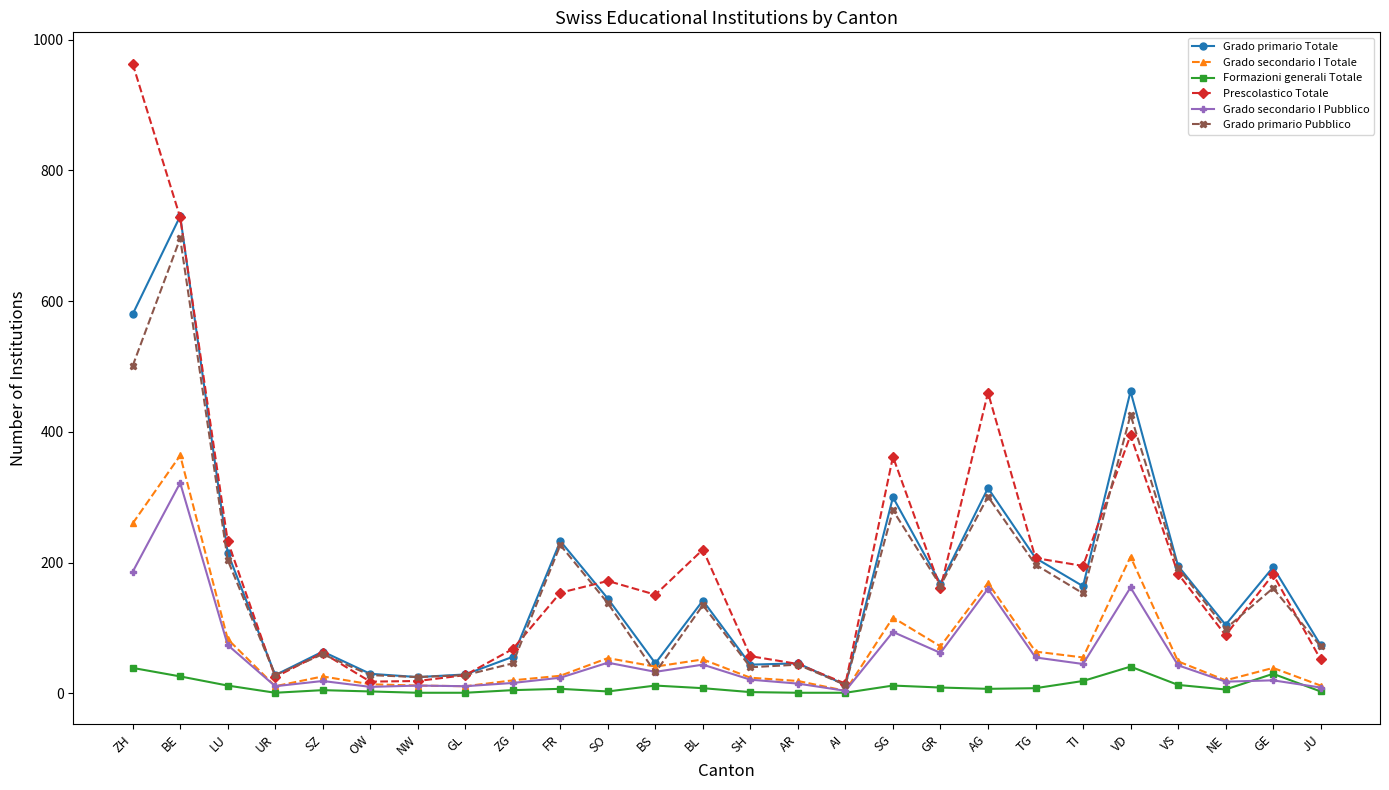

How many data points does each series have?

26